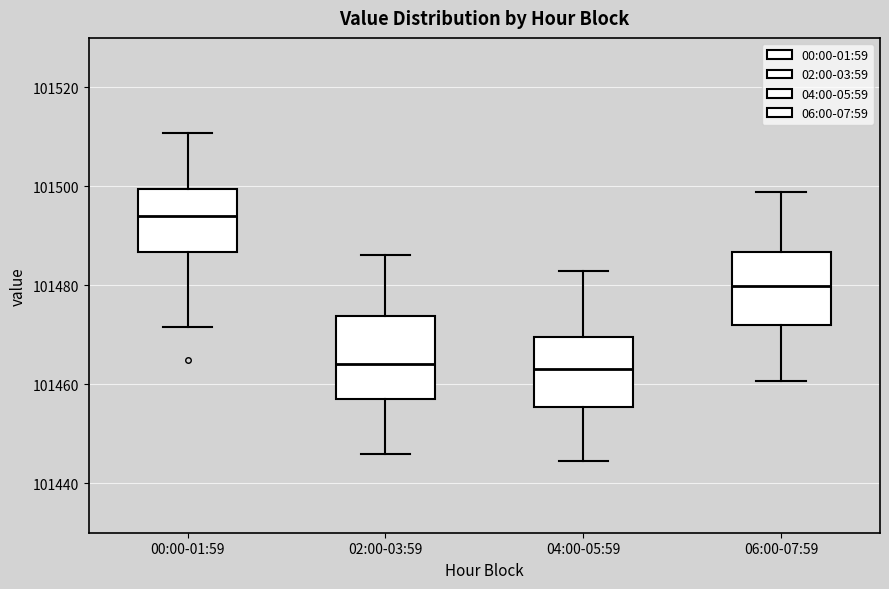

Which box has the highest median line?

00:00-01:59